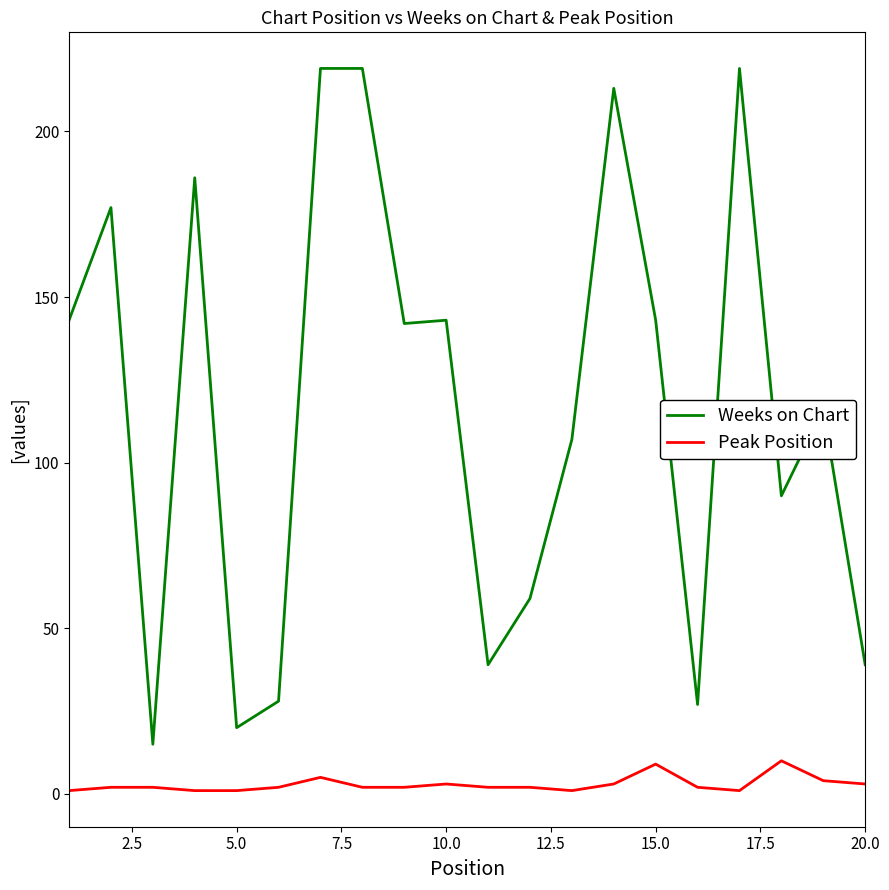

Rank the series by their average value, from highest to lowest.

Weeks on Chart, Peak Position